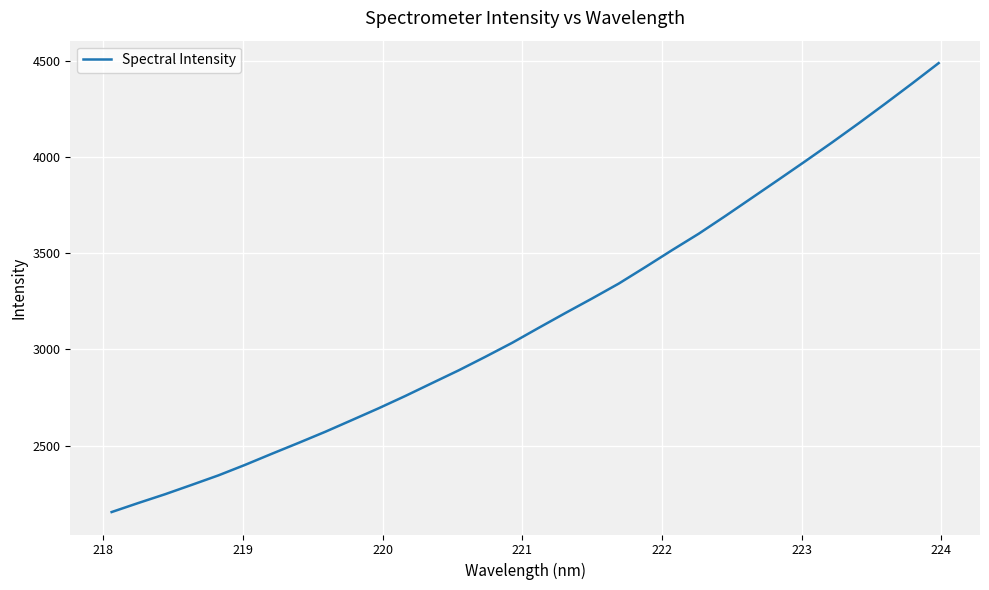

What is the difference between the maximum and minimum values?

2336.2